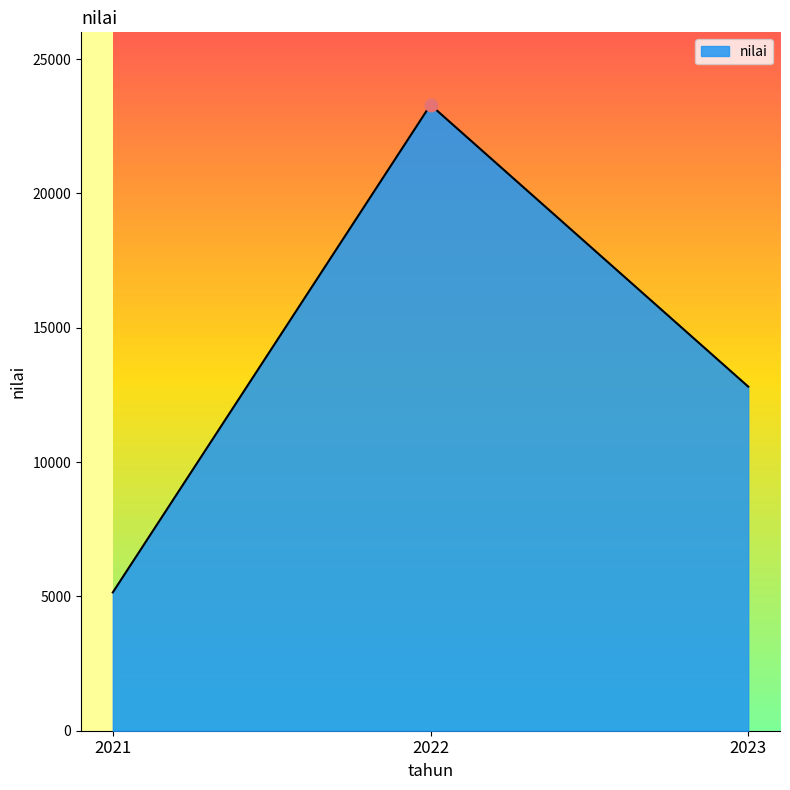

What is the ratio of the value at 2022 to the value at 2021?

4.5